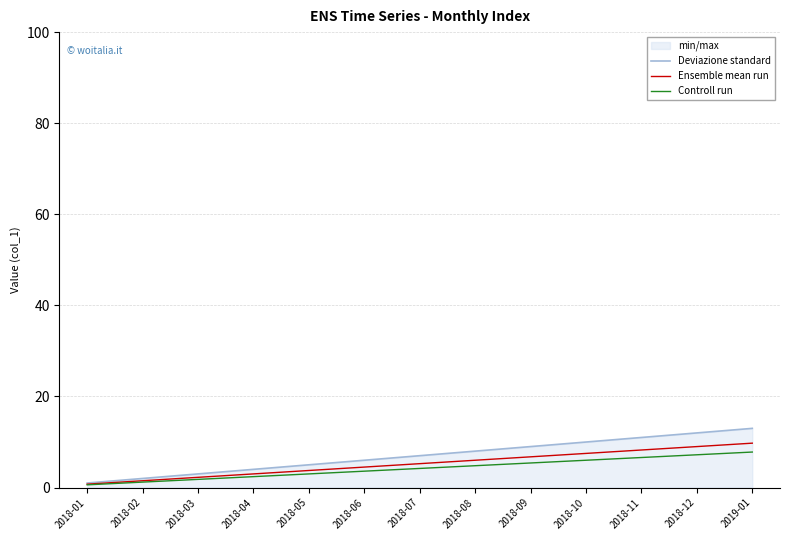

The value of Deviazione standard at 2018-06 is 8.7. True or false?

False